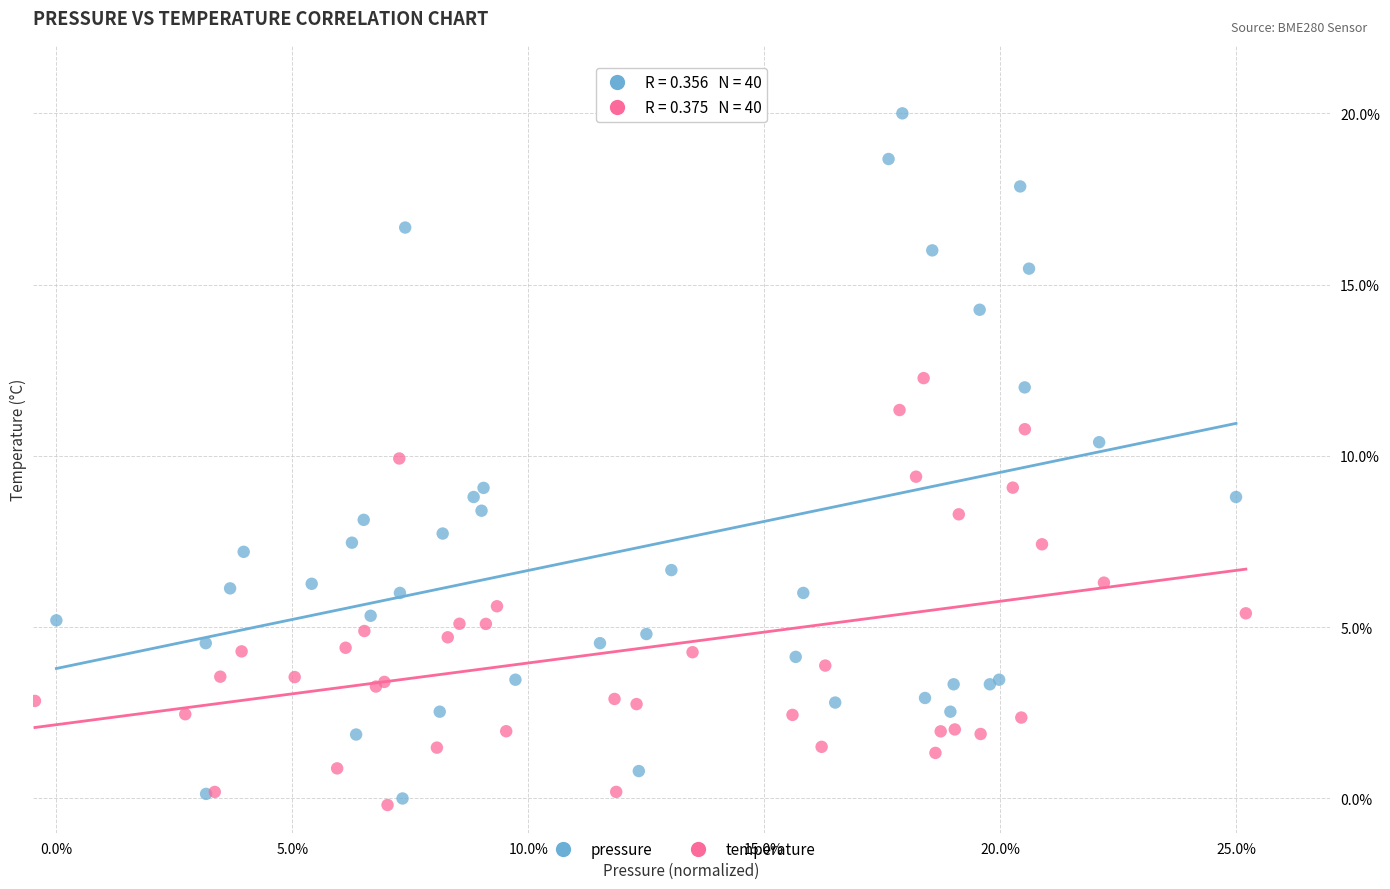

Which series has the largest Y range (max minus min)?

pressure